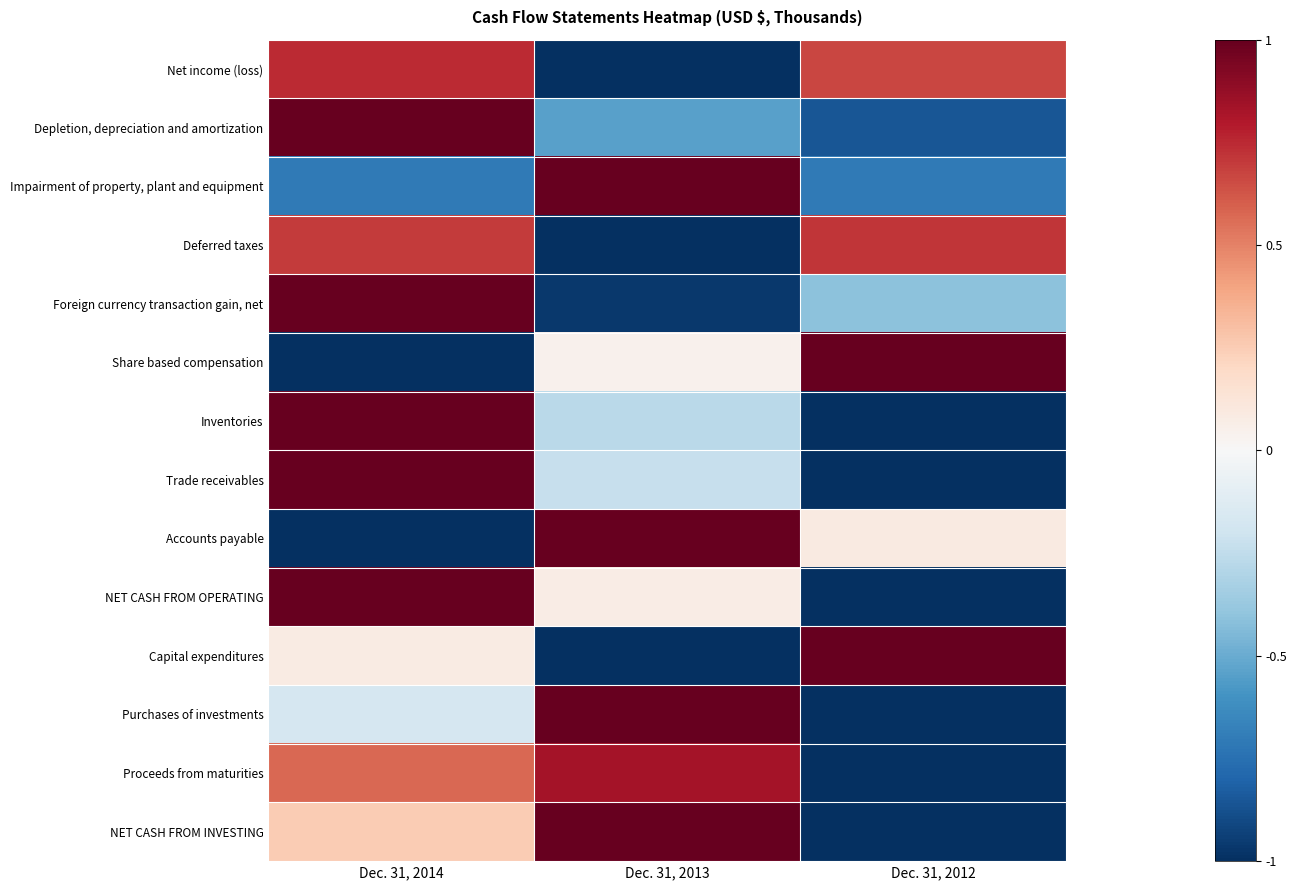

At how many categories does at least one series exceed 0?

3